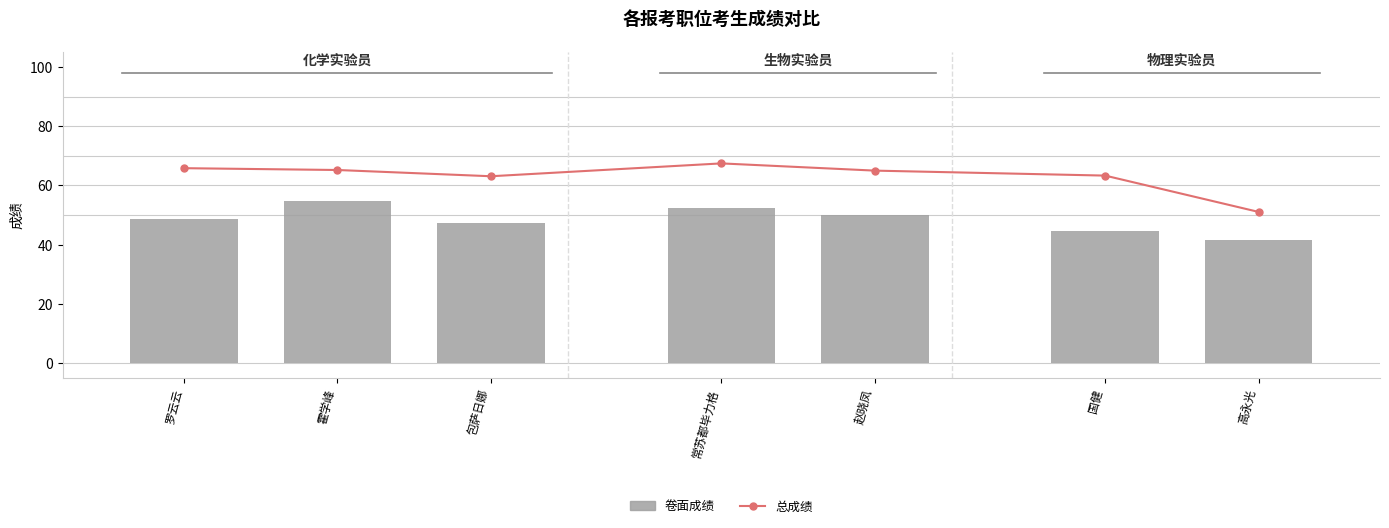

Between 常苏都毕力格 and 高永光, which series saw the biggest shift?

总成绩